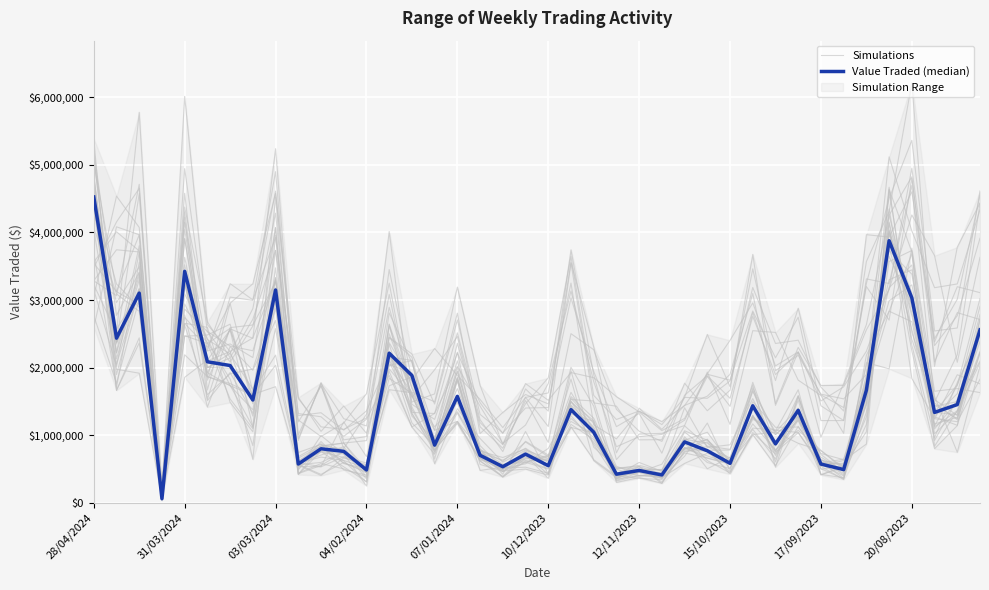

The Simulations series shows 3284536.8 at 28/04/2024. True or false?

True